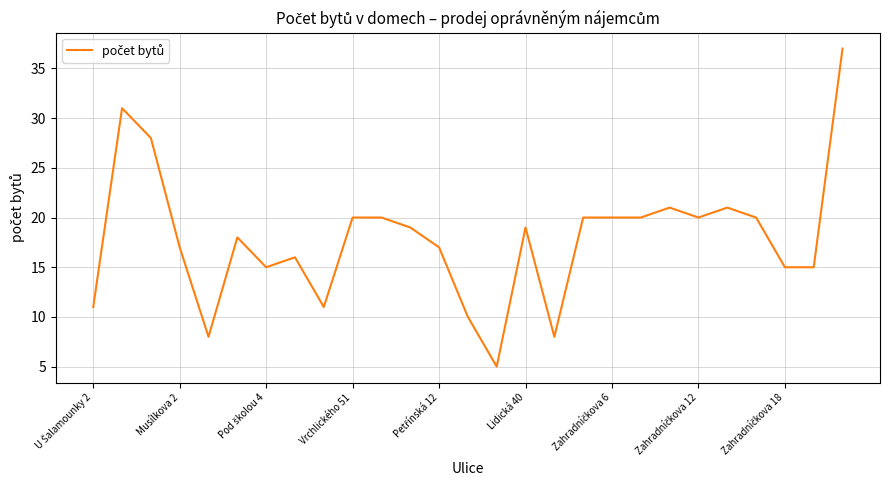

What is the smallest value displayed?

5